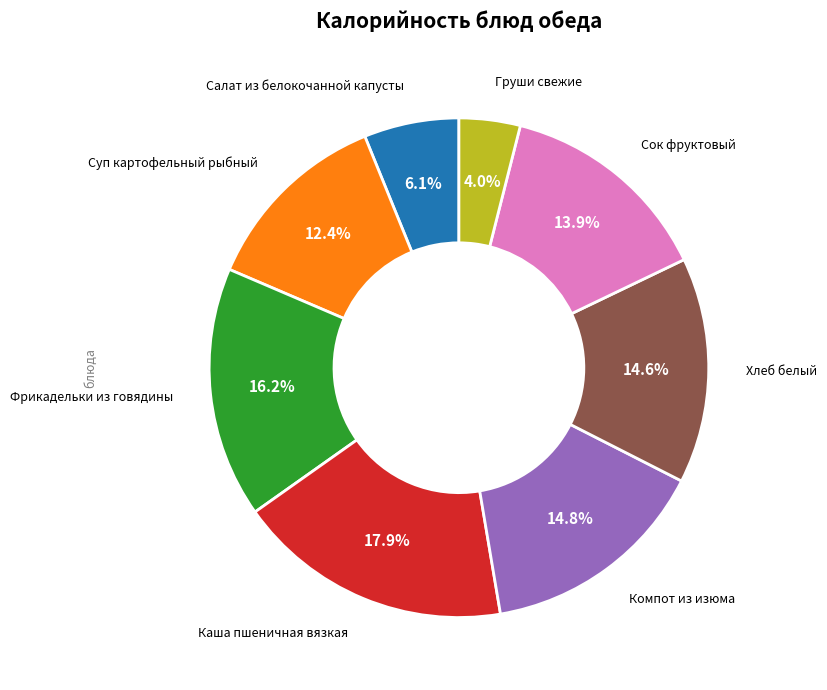

Is there a majority slice in this chart?

No